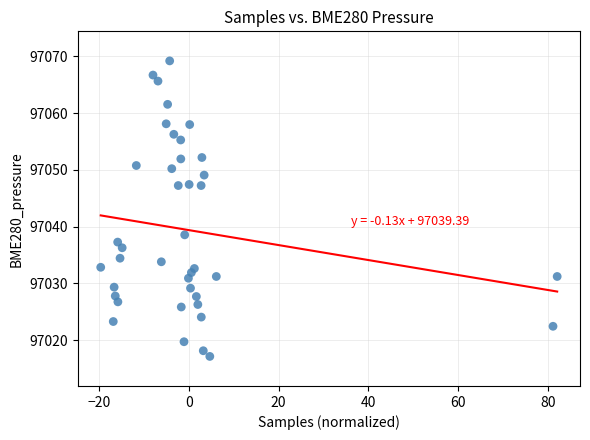

What is the range of Y values (max minus min)?

52.1